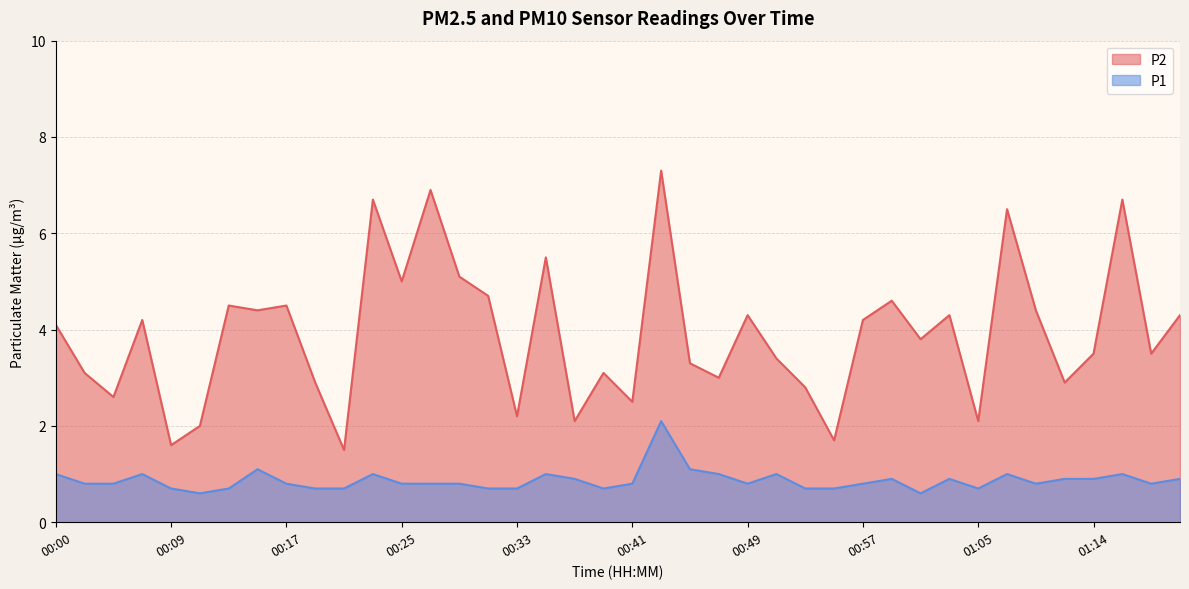

What is the spread (max minus min) of values at 00:53?

2.1